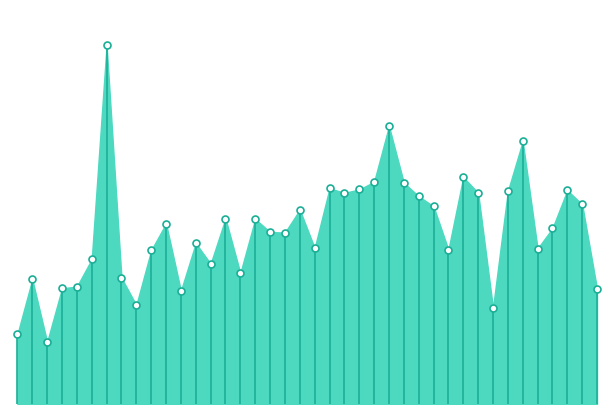

Reading left to right, list all the values displayed in this chart.

4.1	7.4	3.7	6.8	7.0	8.6	21.2	7.5	5.8	9.1	10.7	6.7	9.5	8.3	11.0	7.8	10.9	10.2	10.2	11.5	9.2	12.8	12.5	12.7	13.2	16.4	13.1	12.3	11.7	9.1	13.4	12.5	5.7	12.6	15.6	9.2	10.4	12.7	11.8	6.8